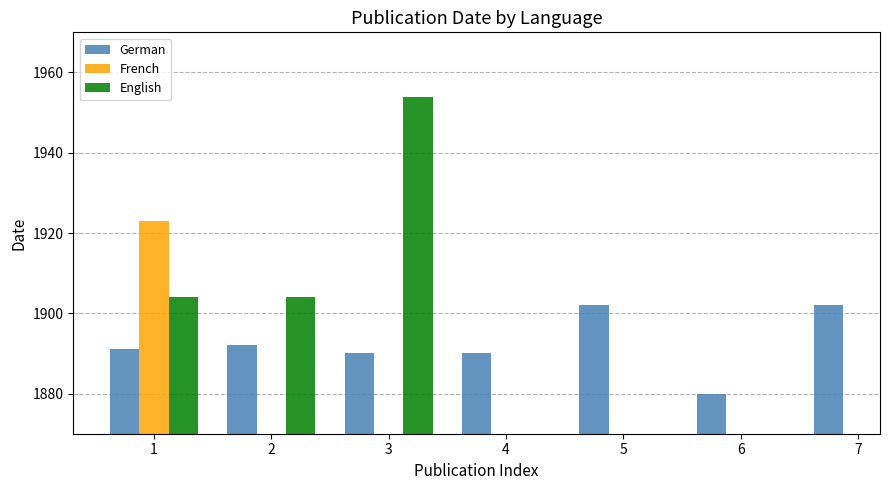

Which series changed the most between 1 and 5?

German